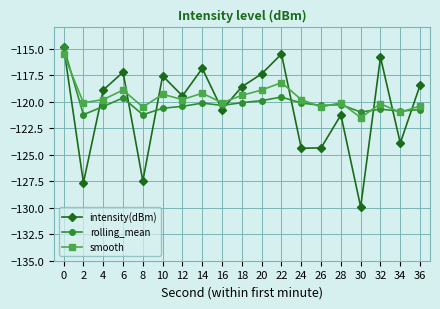

What is the difference between the maximum and minimum values in the intensity(dBm) series?

15.1